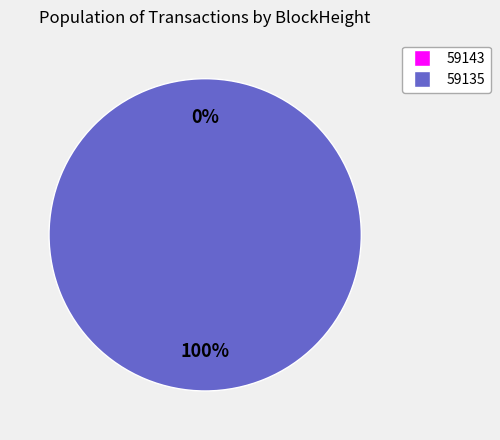

What percentage is NOT represented by 59143?

100.0%